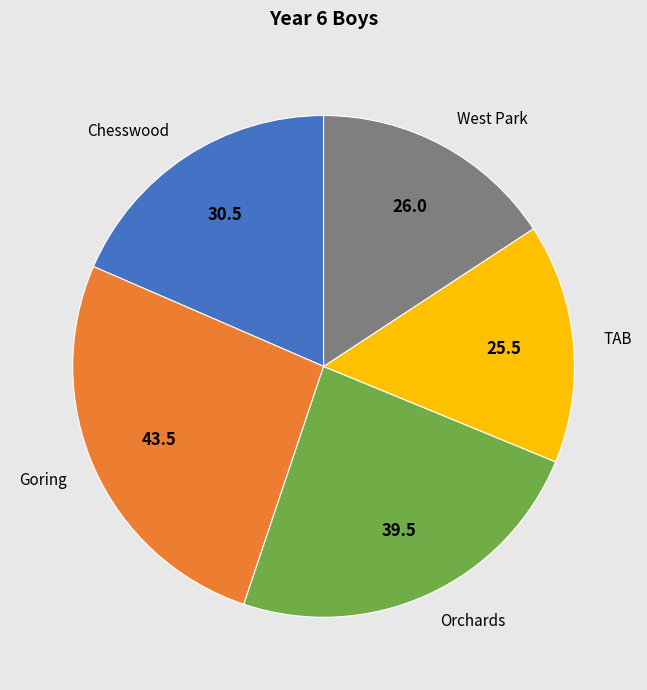

Between Orchards and West Park, which is larger?

Orchards